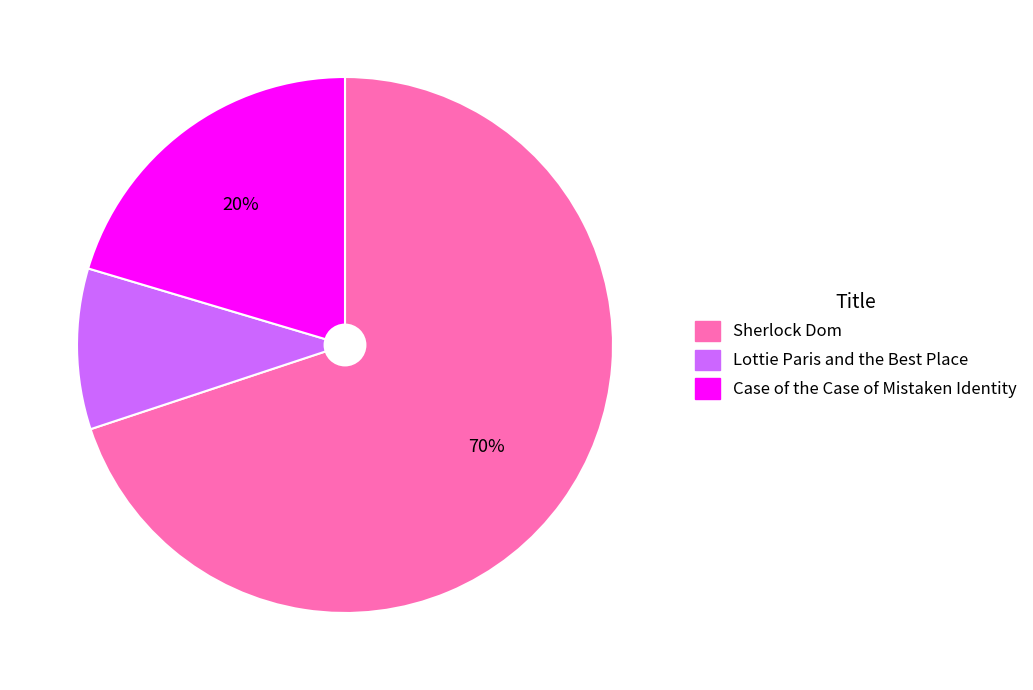

The Sherlock Dom slice represents 76% of the pie. True or false?

False